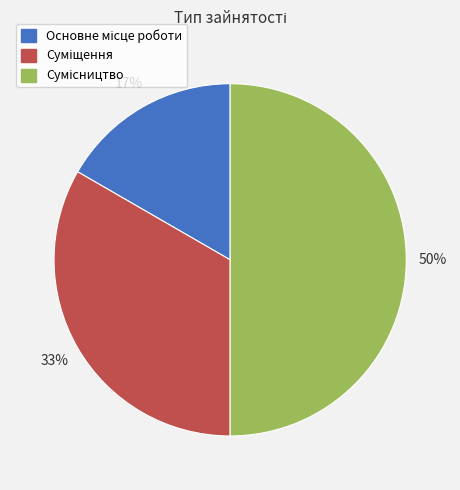

To the nearest percent, what is the difference between the largest and smallest slice percentages?

33%